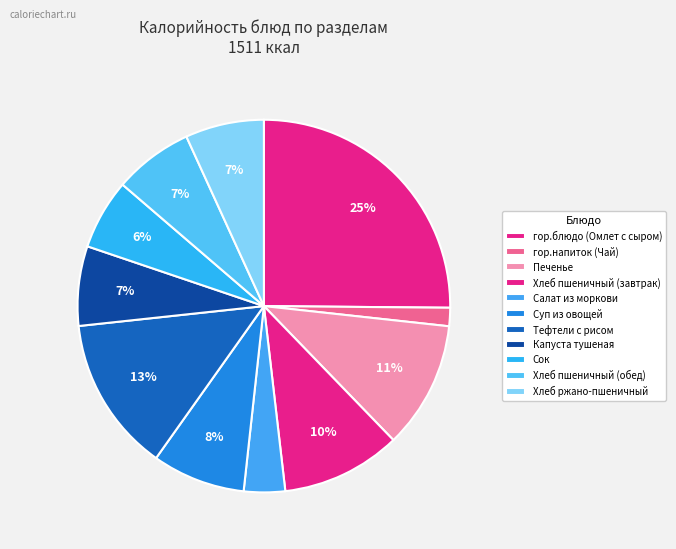

Count the number of slices in the pie.

11